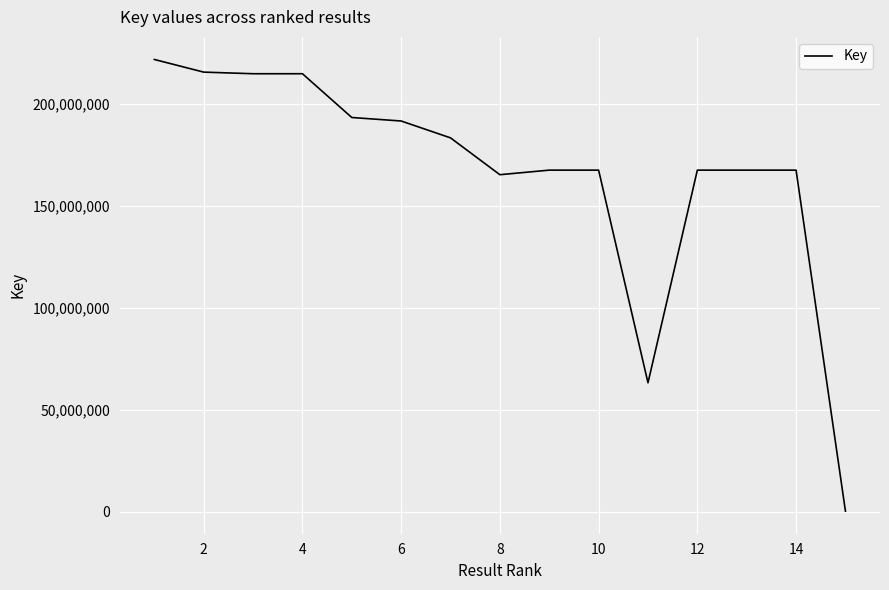

What is the difference between the maximum and minimum values?

221342425